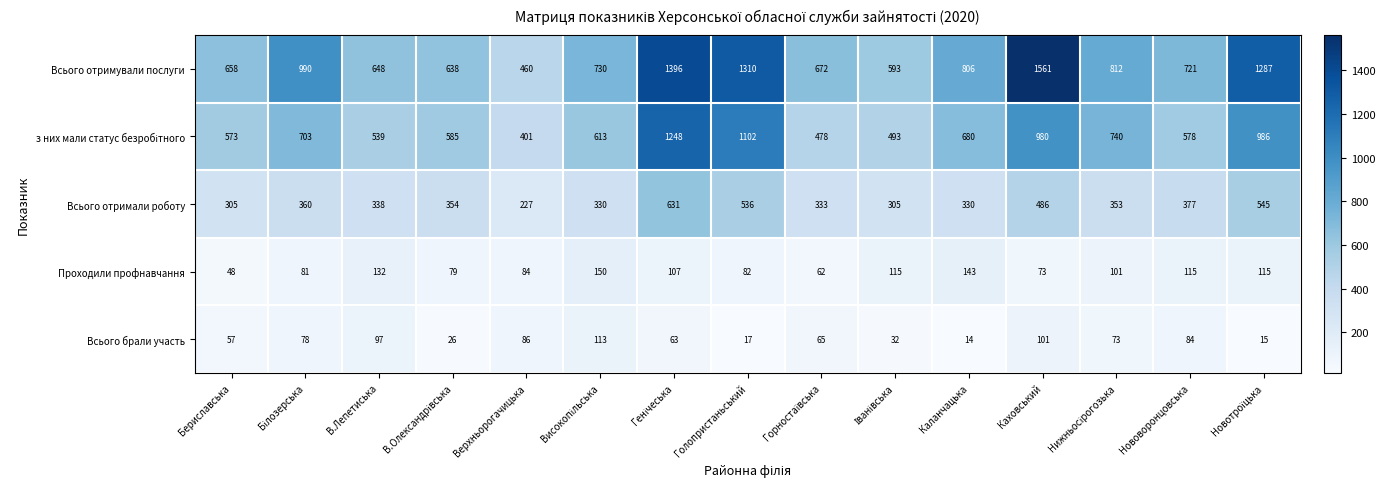

Which series has the widest spread of values?

Всього отримували послуги